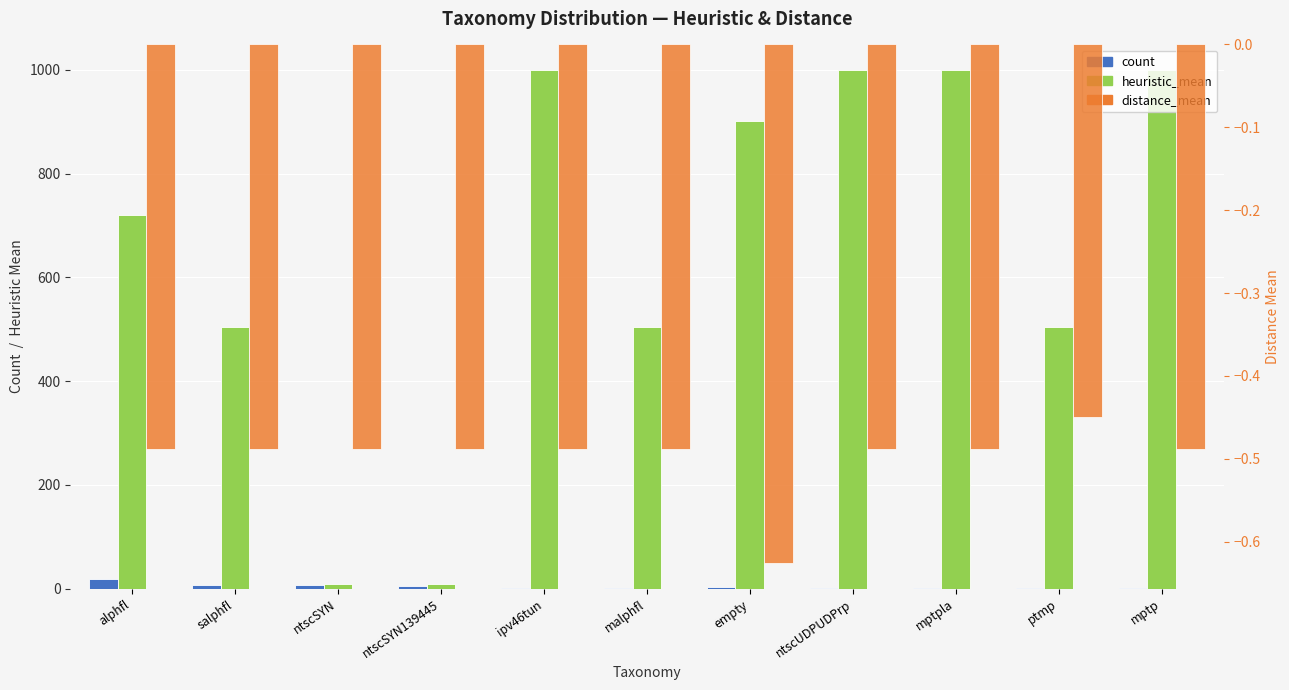

What is the difference between the highest and lowest values at ipv46tun?

999.5